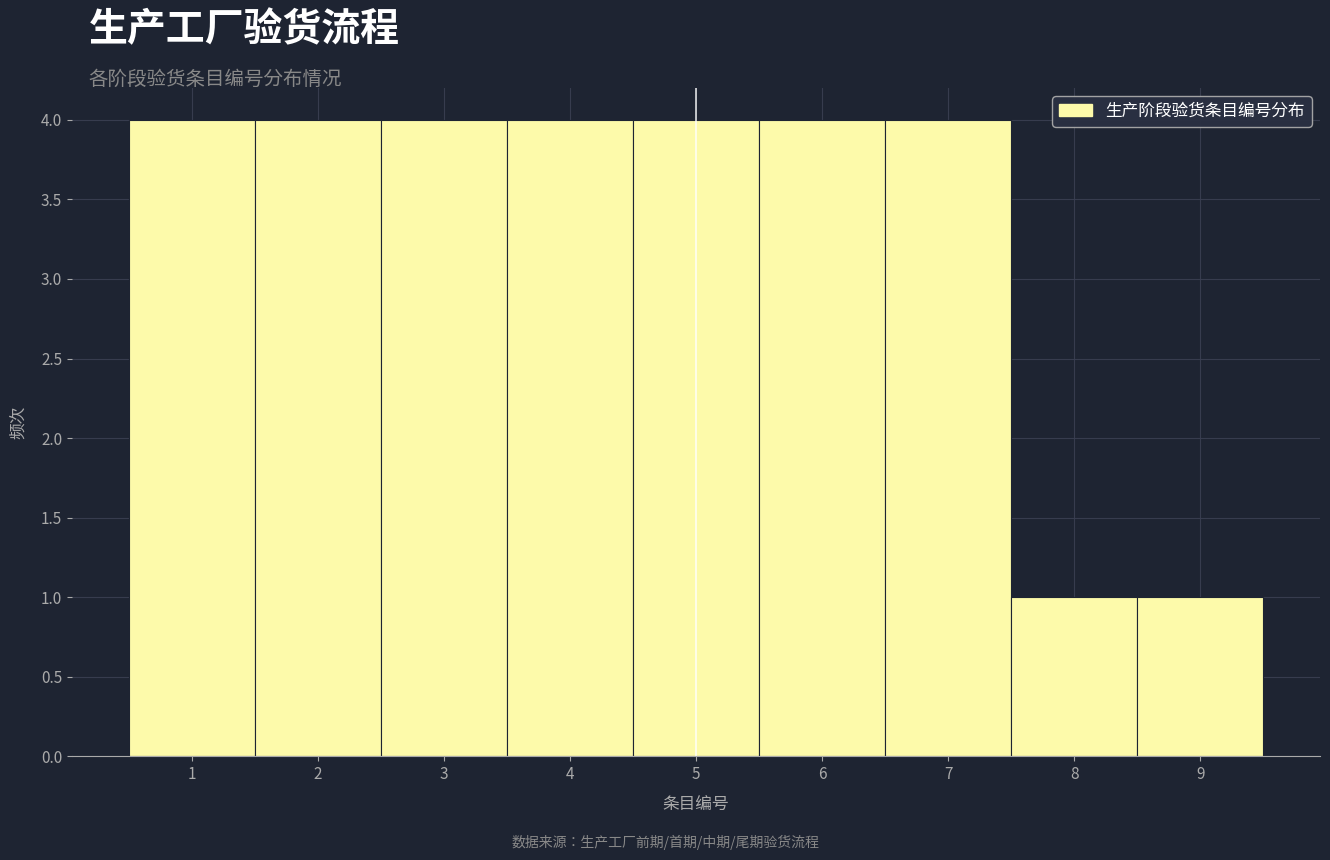

What is the height of the bar covering 1.5 to 2.5 on the x-axis? The values are not printed on the chart, so give them approximately, as read against the axis.

4